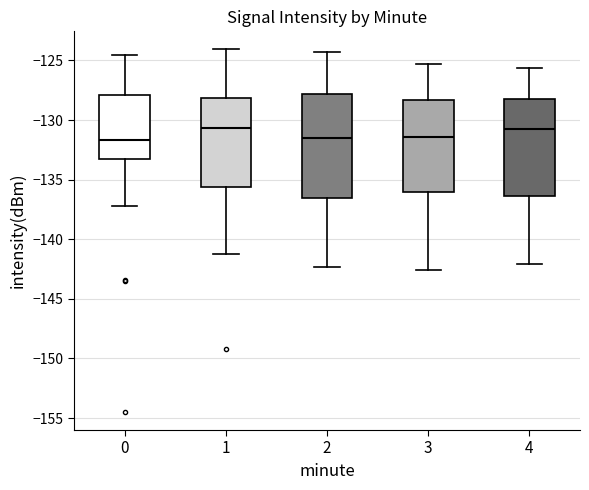

Reading left to right, read every box against the y-axis: the position of its median line, the range the box covers, and the ends of its whiskers. The values are not printed on the chart, so give them approximately, as read against the axis.

0: median -131.5, box -133.0 to -128.0, whiskers -137.0 to -124.5
1: median -130.5, box -135.5 to -128.0, whiskers -141.0 to -124.0
2: median -131.5, box -136.5 to -128.0, whiskers -142.5 to -124.5
3: median -131.5, box -136.0 to -128.5, whiskers -142.5 to -125.5
4: median -130.5, box -136.5 to -128.0, whiskers -142.0 to -125.5